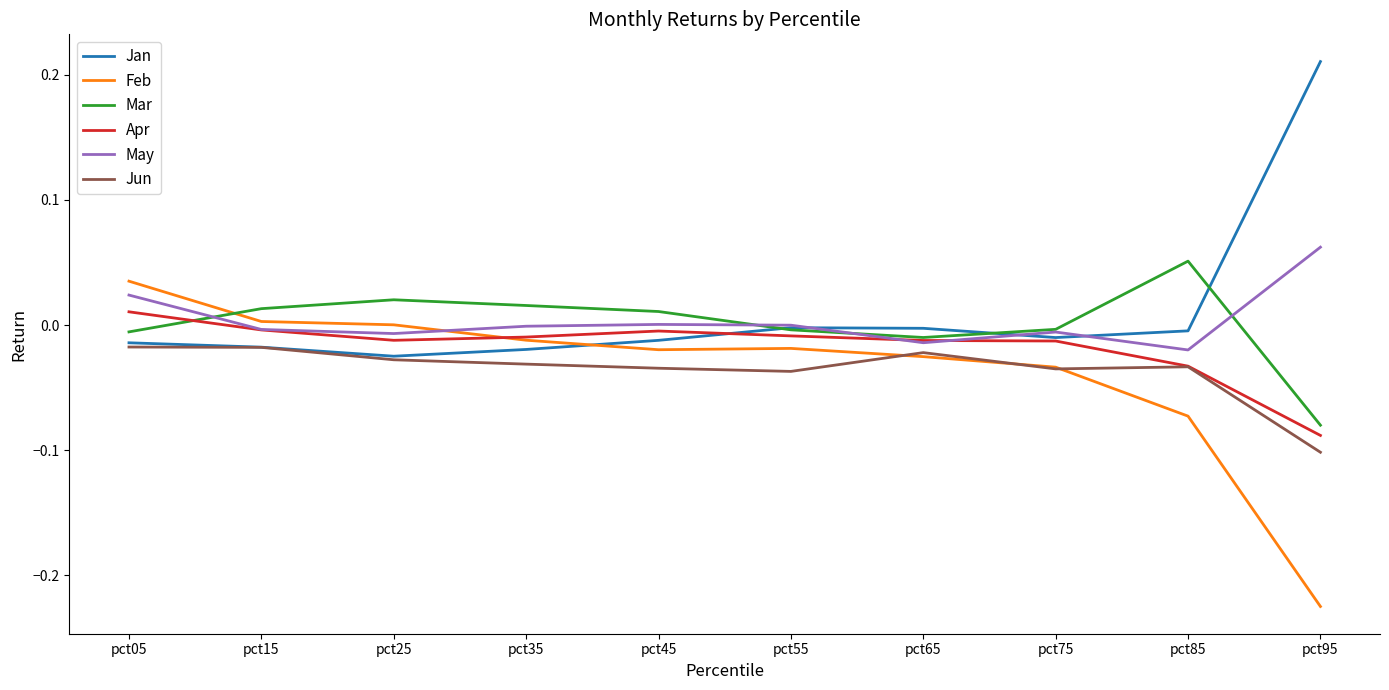

How many lines are shown in the chart?

6